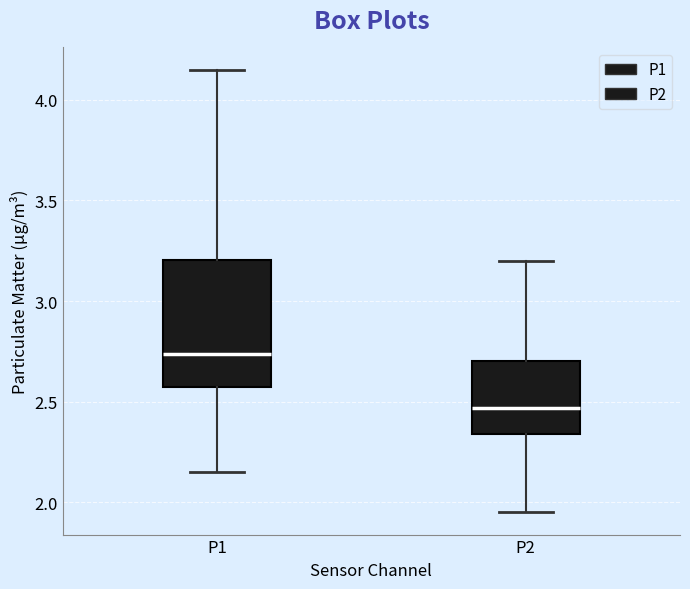

Reading left to right, read every box against the y-axis: the position of its median line, the range the box covers, and the ends of its whiskers. The values are not printed on the chart, so give them approximately, as read against the axis.

P1: median 2.75, box 2.55 to 3.20, whiskers 2.15 to 4.15
P2: median 2.45, box 2.35 to 2.70, whiskers 1.95 to 3.20